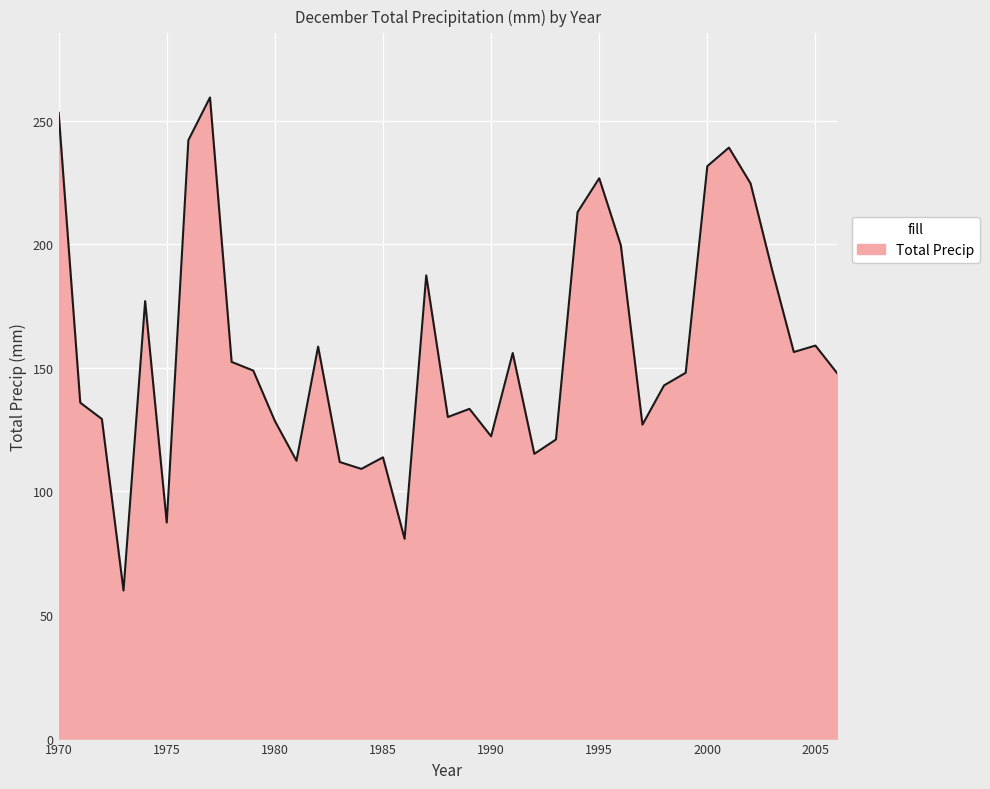

What is the greatest value displayed?

259.4